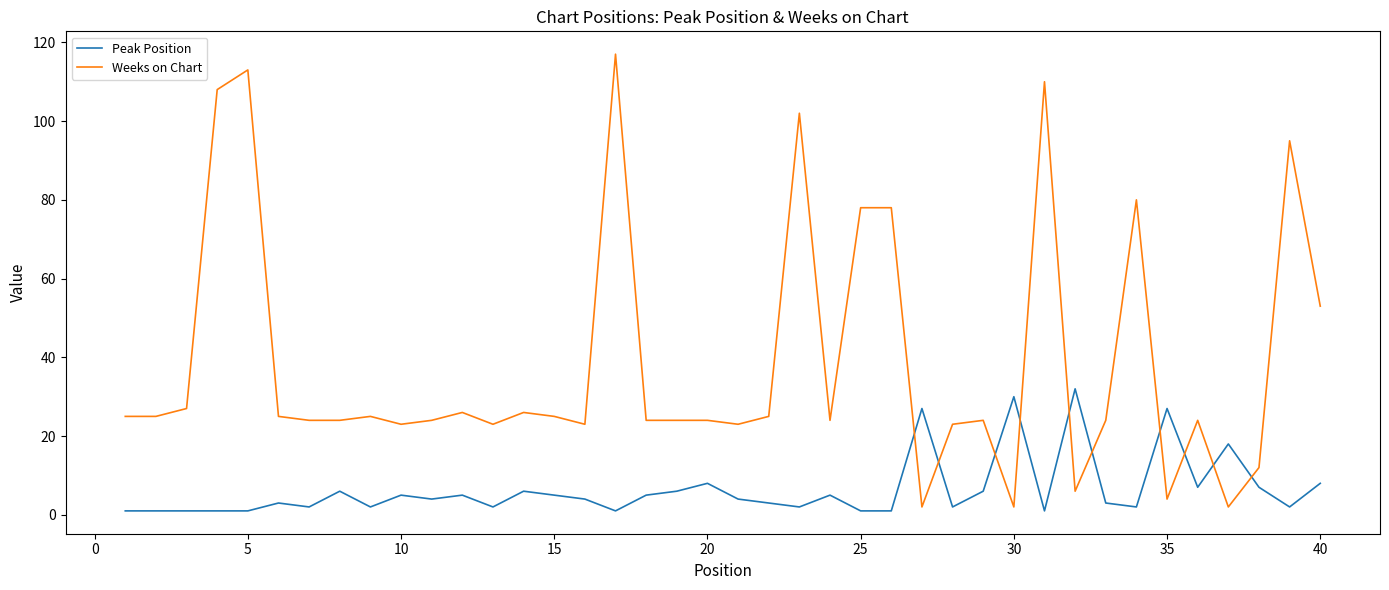

What is the difference between the maximum and minimum values in the Weeks on Chart series?

115